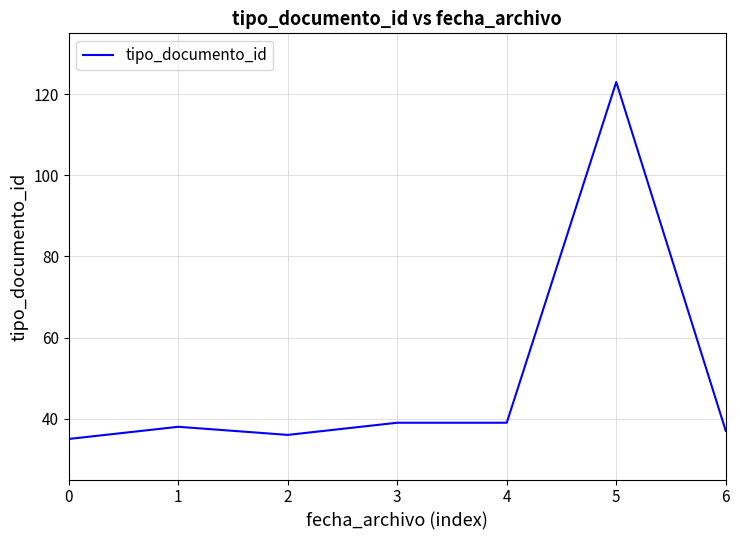

Approximately how many times larger is the value at 1 compared to 3?

1.0